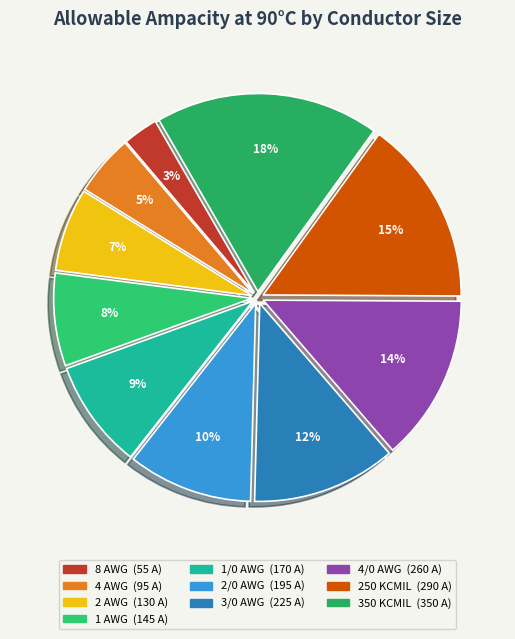

What portion of the pie excludes 4 AWG?

95.0%